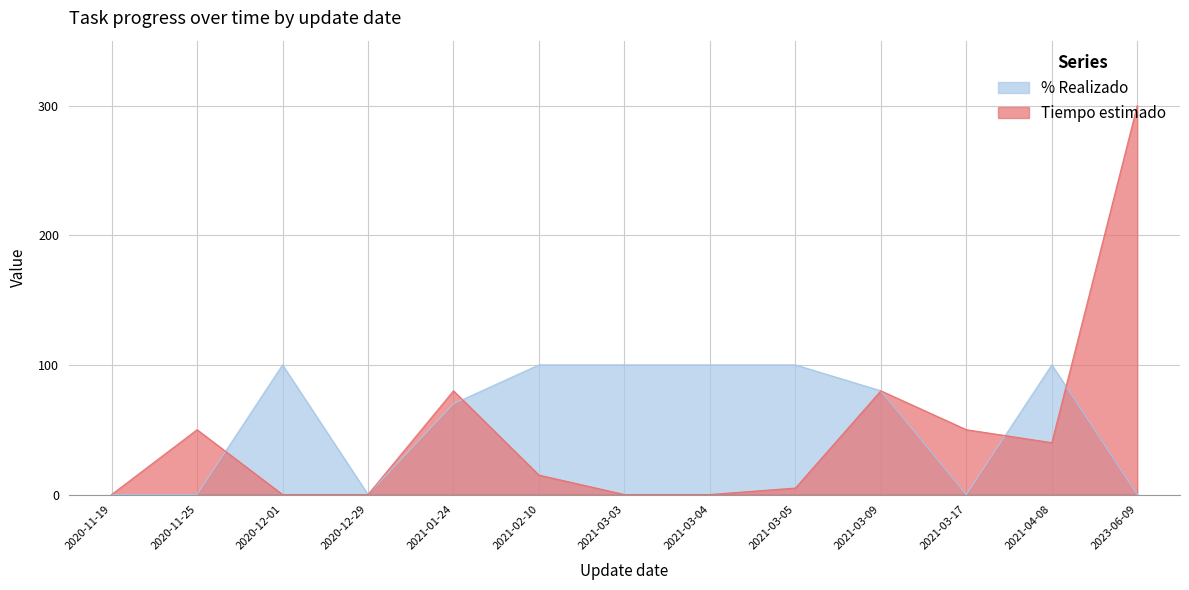

Reading right to left, what are all the values shown in this chart?

% Realizado: 0	100	0	80	100	100	100	100	70	0	100	0	0
Tiempo estimado: 300	40	50	80	5	0	0	15	80	0	0	50	0